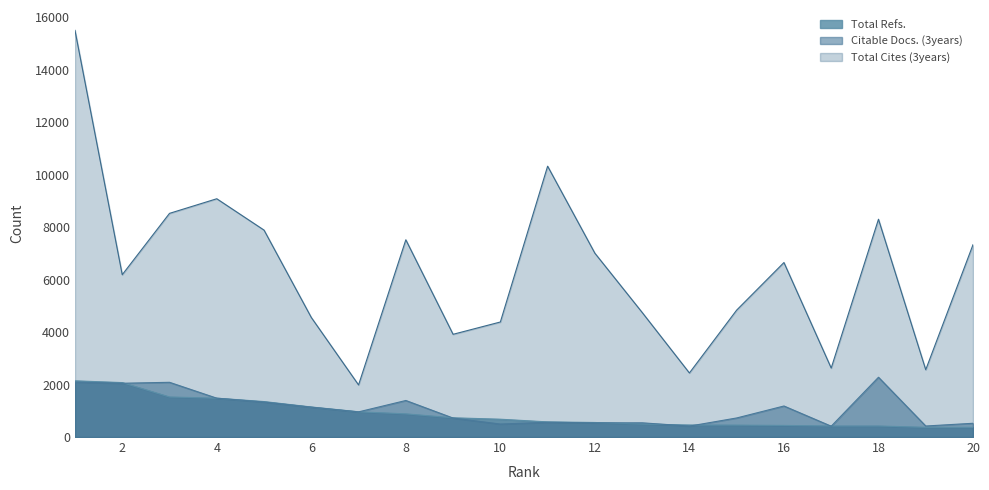

At how many categories does at least one series exceed 10626?

1